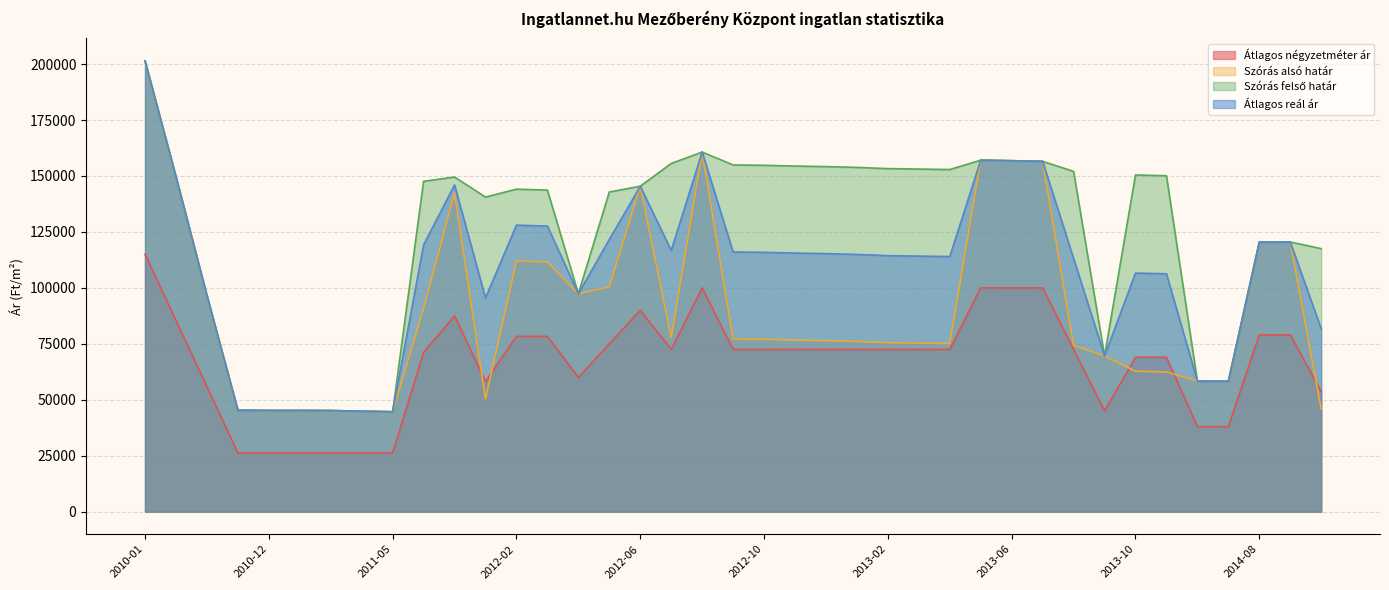

At which label is Átlagos reál ár closest to 123032?

2012-05